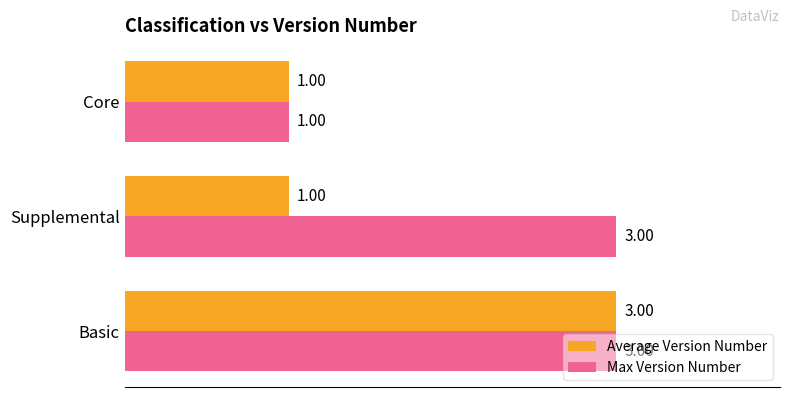

Count the Average Version Number values in the range 1 to 3.

3